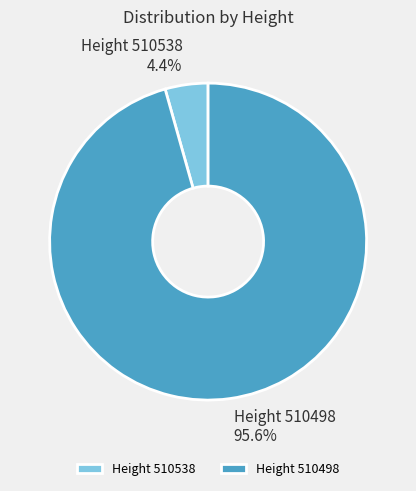

Which category has the biggest portion of the pie?

Height 510498